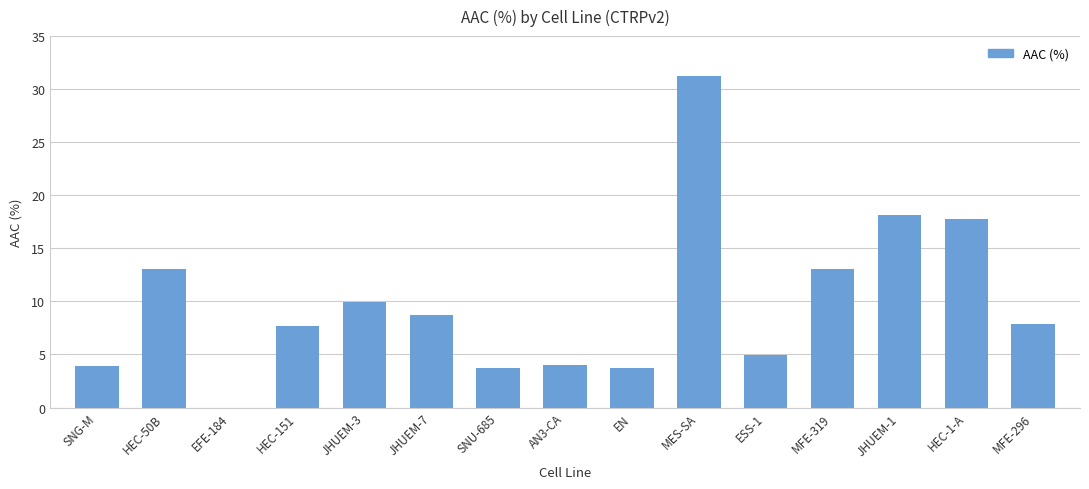

The value at AN3-CA is 6.0. True or false?

False